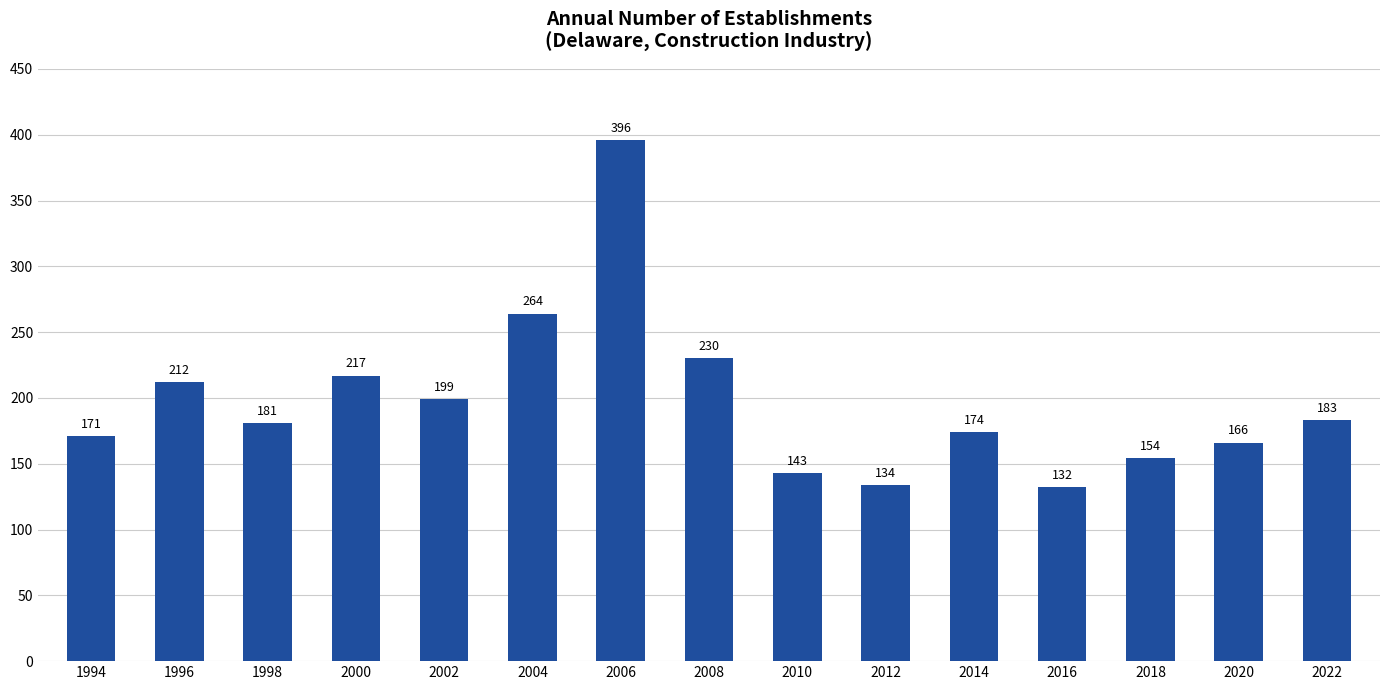

Does the chart contain stacked bars?

No